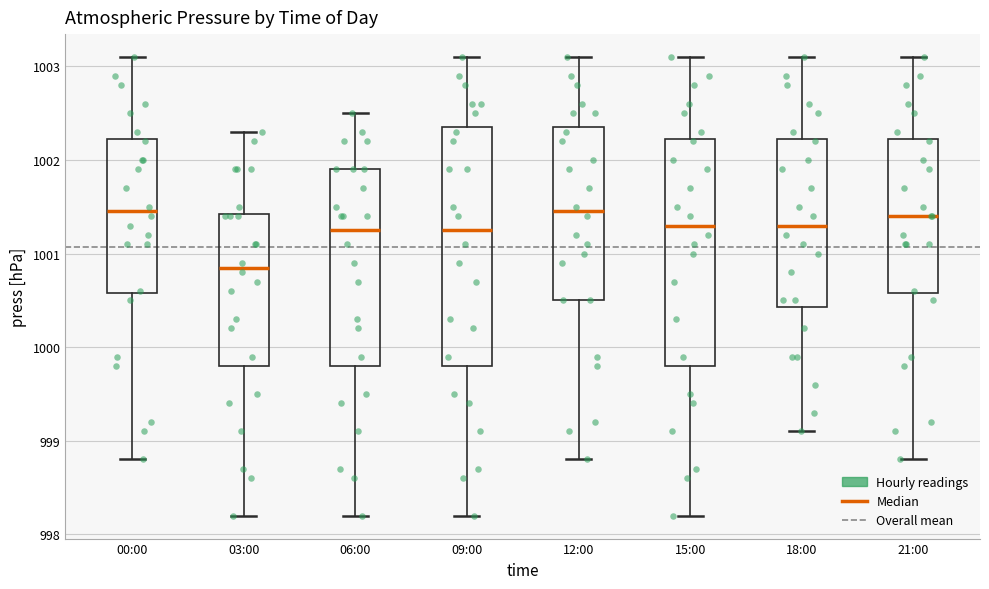

Reading left to right, read every box against the y-axis: the position of its median line, the range the box covers, and the ends of its whiskers. The values are not printed on the chart, so give them approximately, as read against the axis.

00:00: median 1001.5, box 1000.6 to 1002.2, whiskers 998.8 to 1003.1
03:00: median 1000.9, box 999.8 to 1001.4, whiskers 998.2 to 1002.3
06:00: median 1001.3, box 999.8 to 1001.9, whiskers 998.2 to 1002.5
09:00: median 1001.3, box 999.8 to 1002.4, whiskers 998.2 to 1003.1
12:00: median 1001.5, box 1000.5 to 1002.4, whiskers 998.8 to 1003.1
15:00: median 1001.3, box 999.8 to 1002.2, whiskers 998.2 to 1003.1
18:00: median 1001.3, box 1000.4 to 1002.2, whiskers 999.1 to 1003.1
21:00: median 1001.4, box 1000.6 to 1002.2, whiskers 998.8 to 1003.1